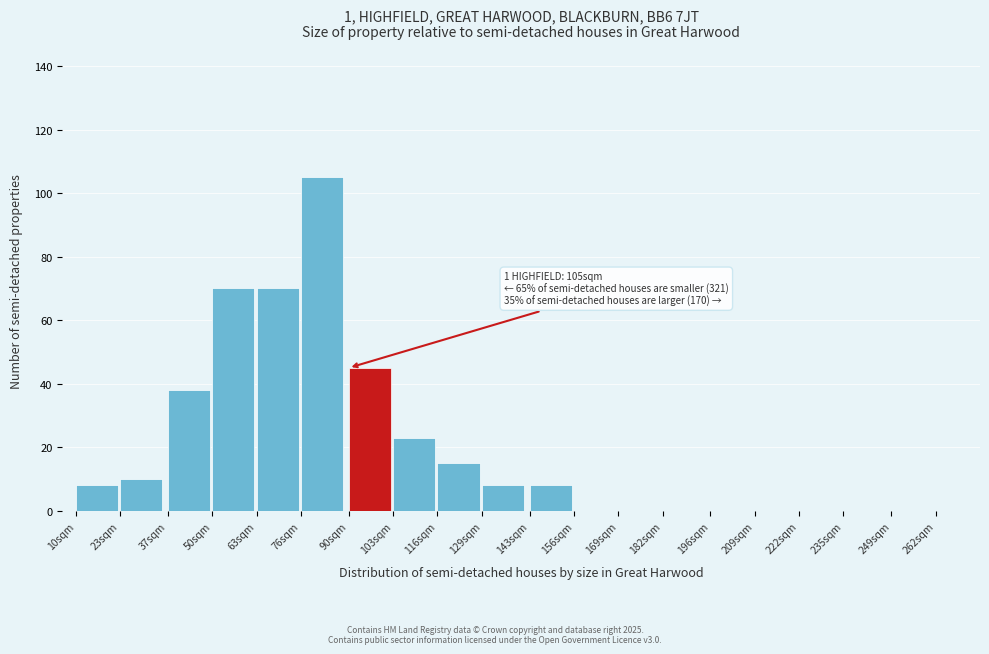

Reading left to right, transcribe all the data shown in this chart.

10sqm=8	23sqm=10	37sqm=38	50sqm=70	63sqm=70	76sqm=105	90sqm=45	103sqm=23	116sqm=15	129sqm=8	143sqm=8	156sqm=0	169sqm=0	182sqm=0	196sqm=0	209sqm=0	222sqm=0	235sqm=0	249sqm=0	262sqm=0